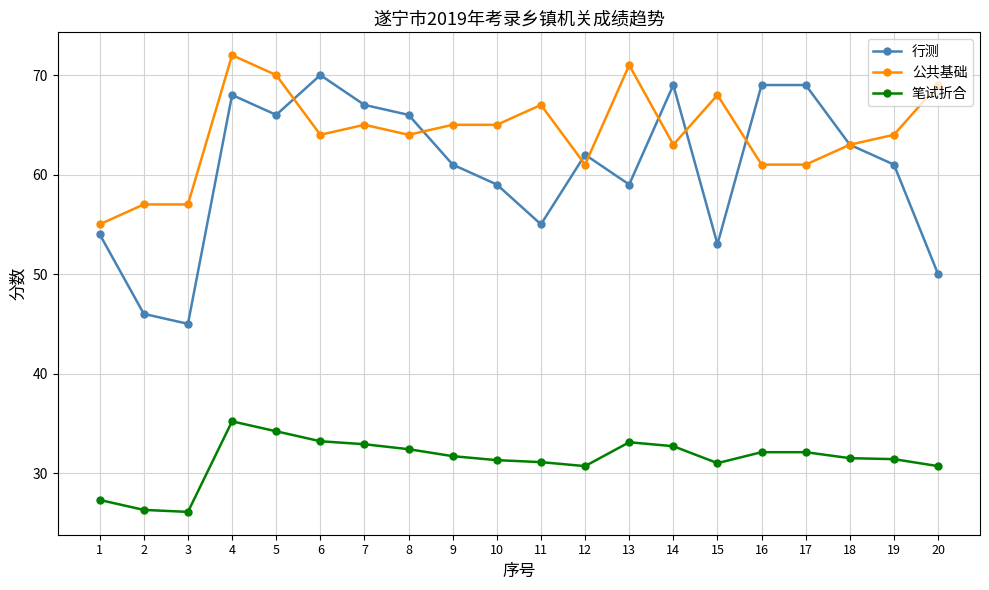

At how many categories does at least one series exceed 56?

19